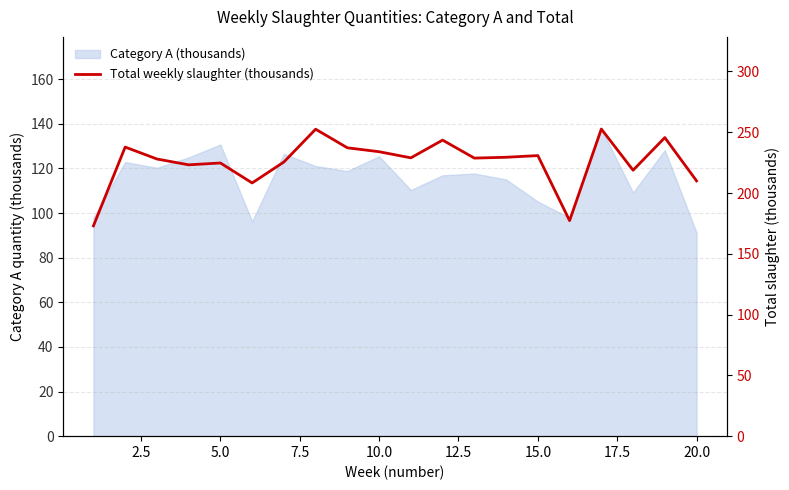

How many values exceed 228?

11